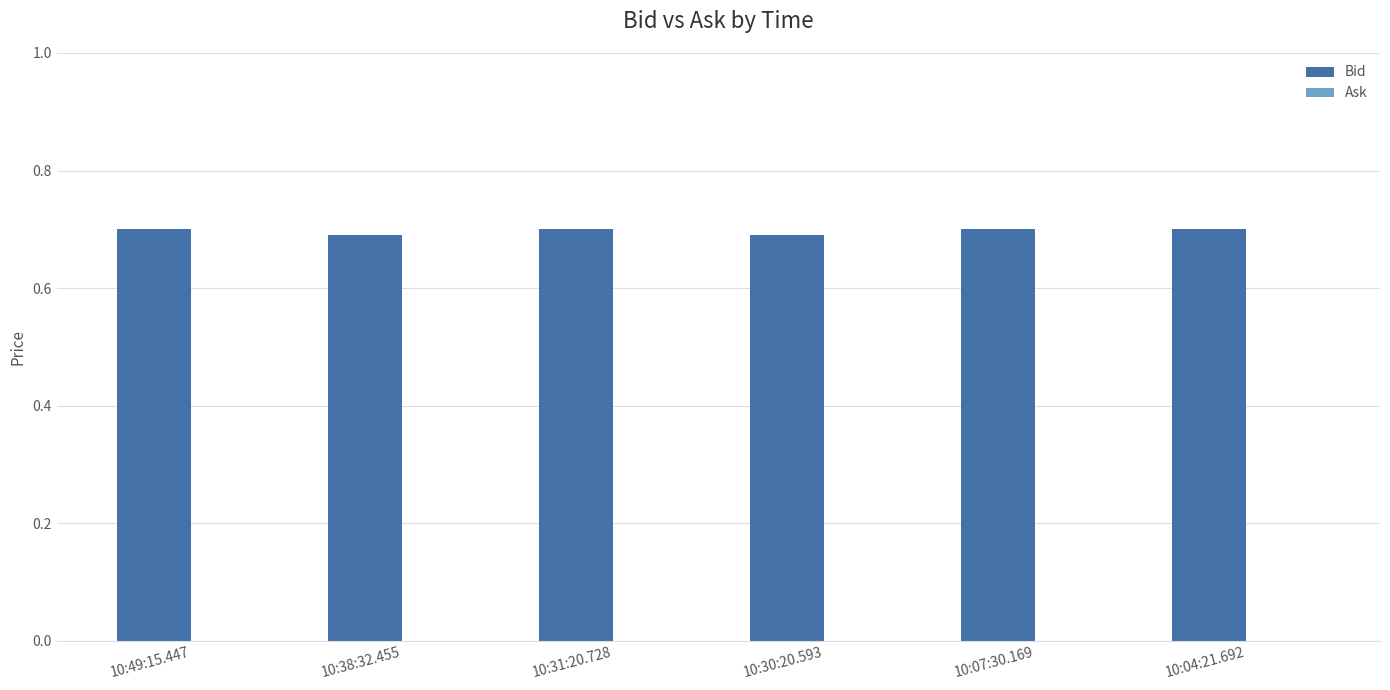

What is the label of the 6th bar from the right?

10:49:15.447